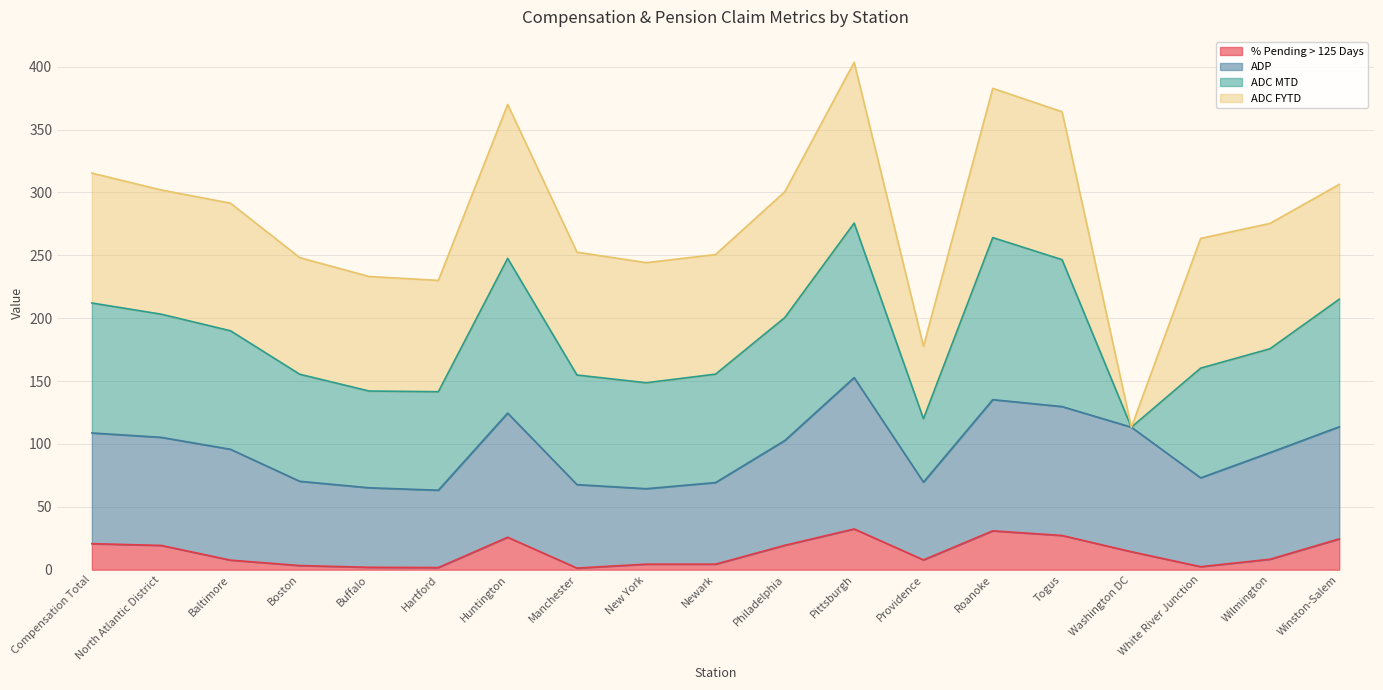

In ADP, how many points are lower than both neighbors (excluding endpoints)?

4